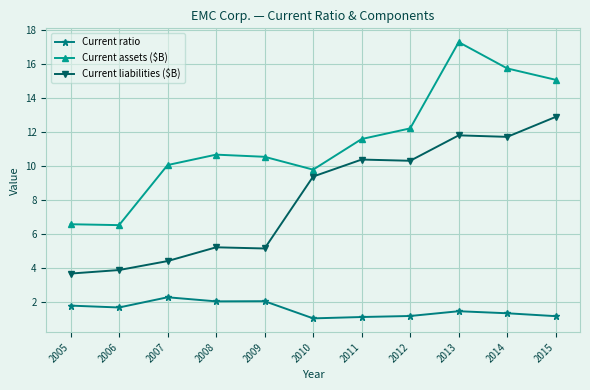

Is it true that Current ratio equals 0.5 at 2011?

False